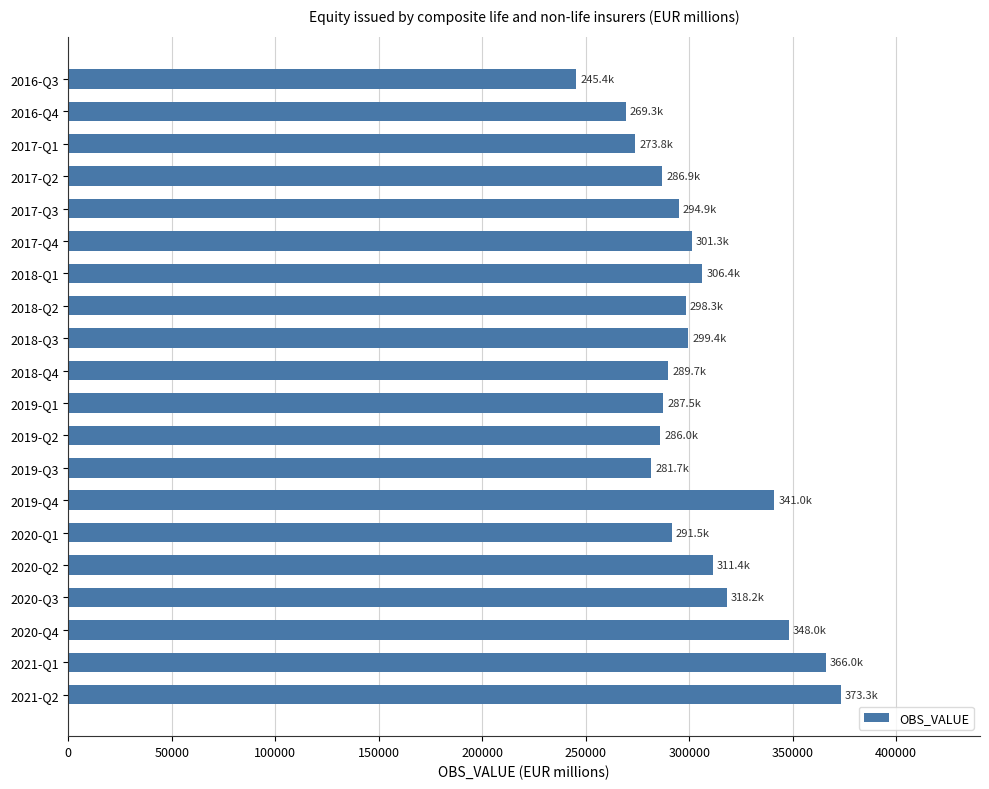

What is the greatest value displayed?

373275.6